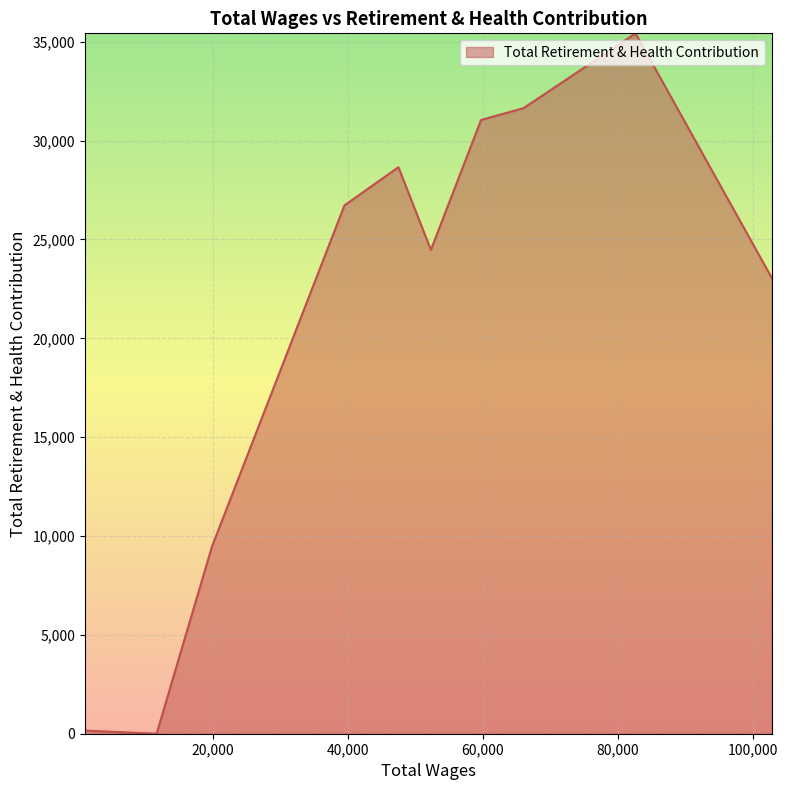

What is the difference between the maximum and minimum values?

35426